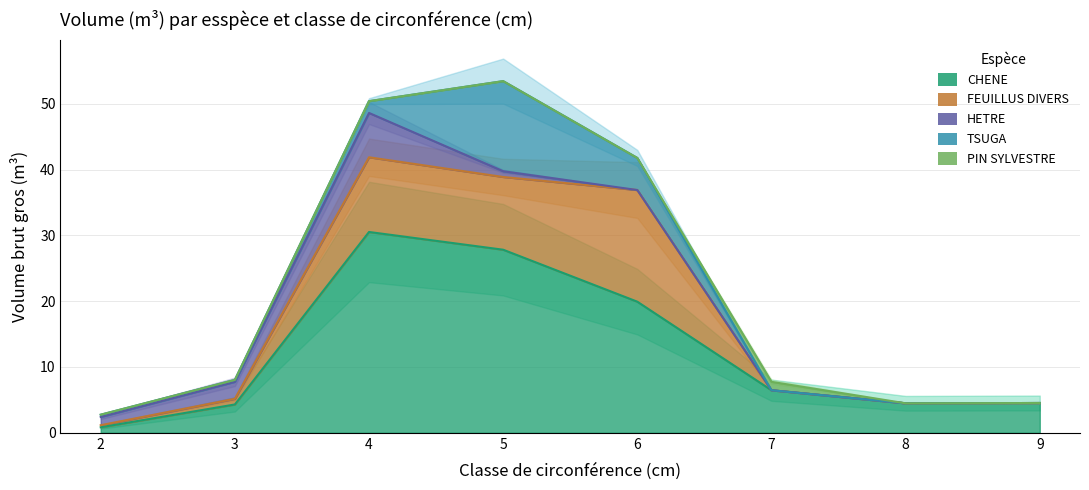

How many lines are shown in the chart?

5